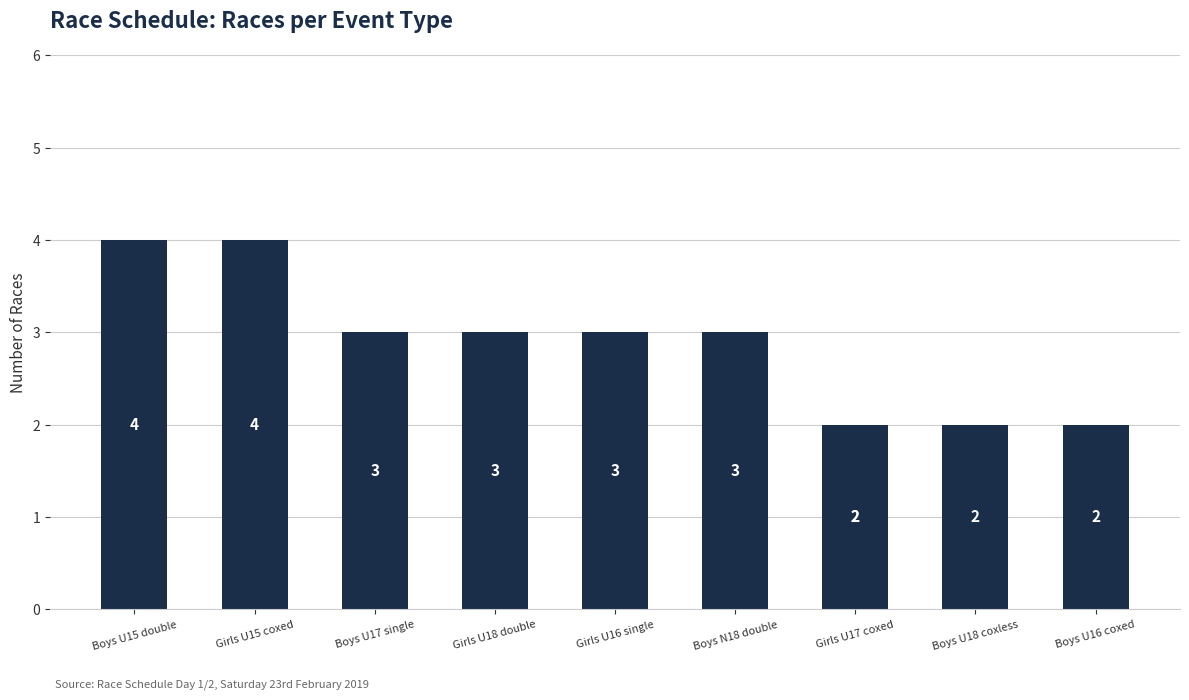

Count the number of data series in this chart.

1